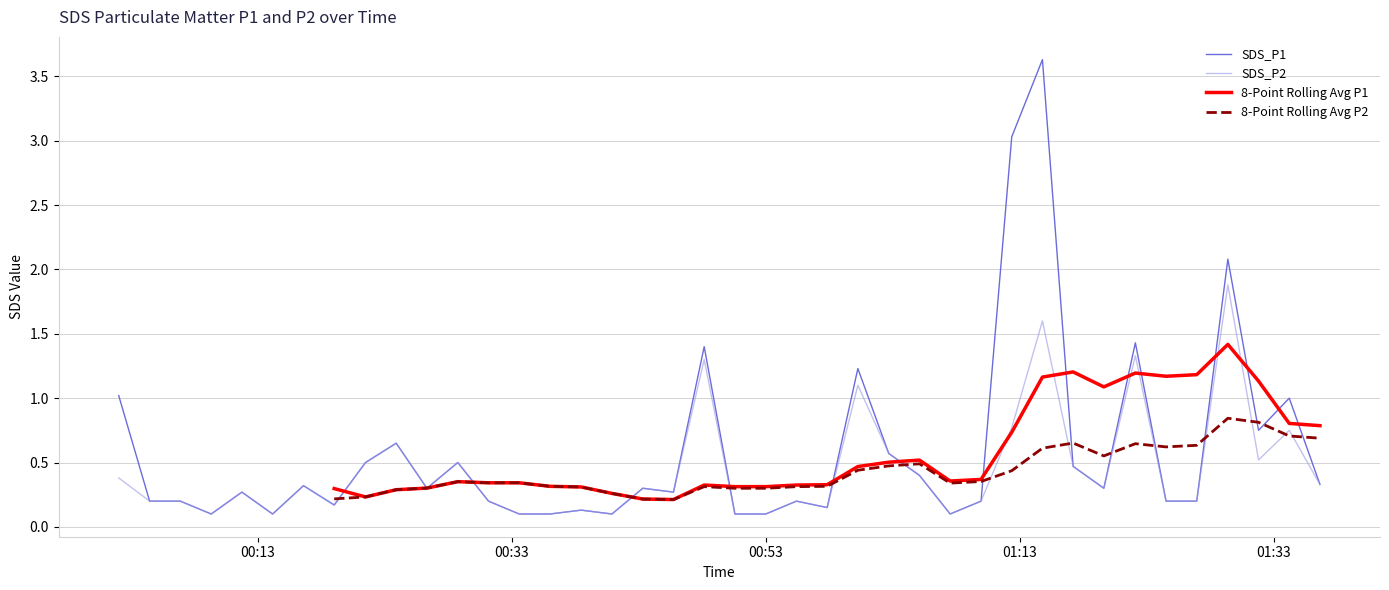

True or false: SDS_P1 and SDS_P2 intersect in this chart.

False